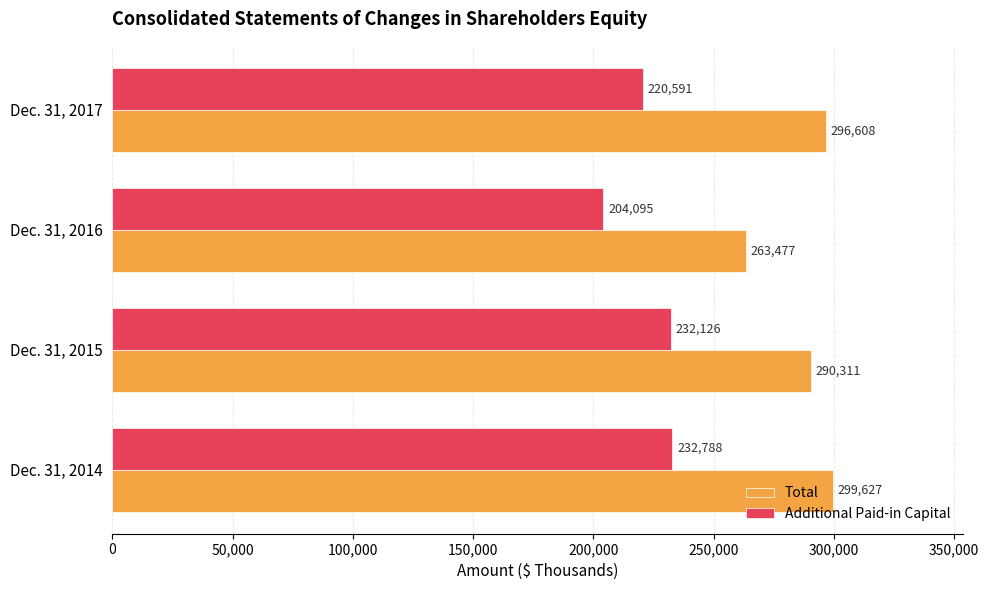

What is the difference between the maximum and second lowest values in the Total series?

9316